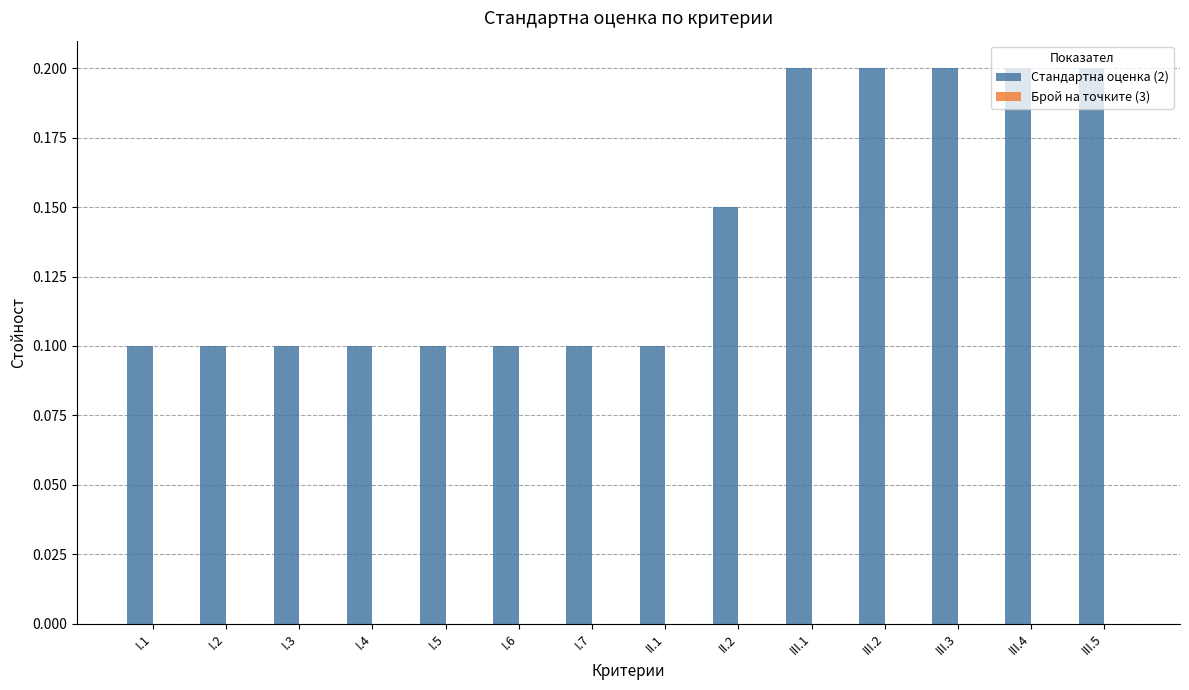

What is the label of the 6th bar from the right?

II.2